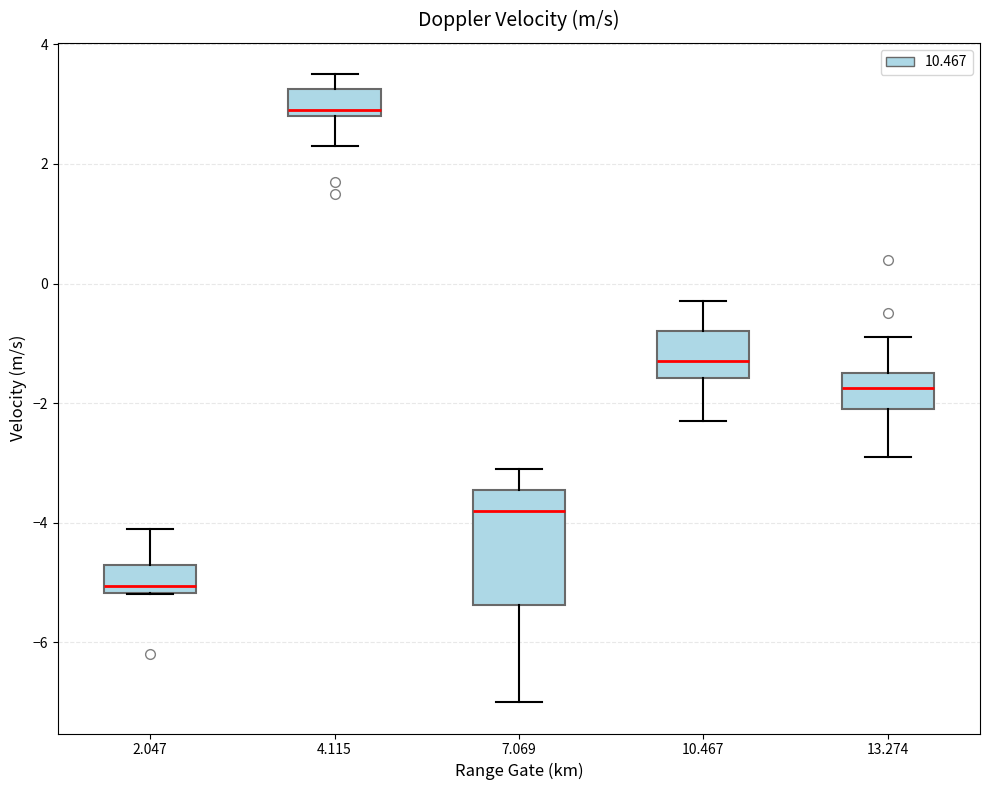

Comparing the boxes themselves (not the whiskers), which one is the tallest?

7.069